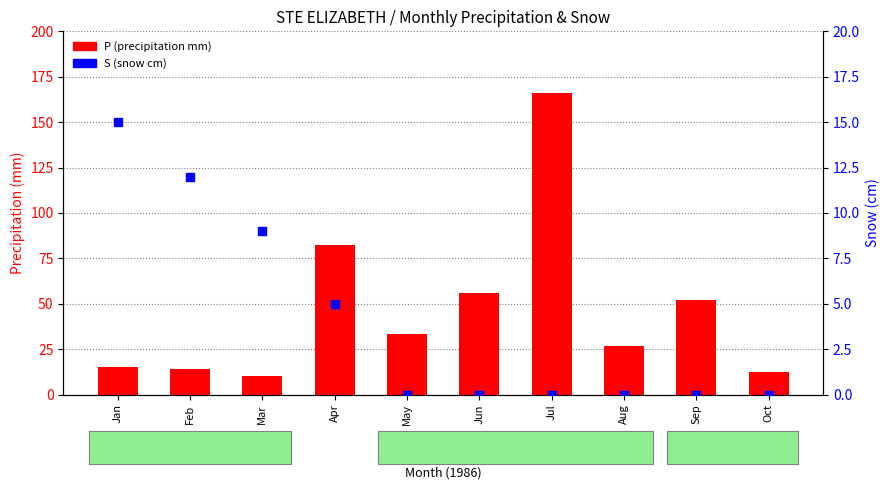

Is the value of P (precipitation mm) at Oct greater than the value of S (snow cm) at May?

Yes